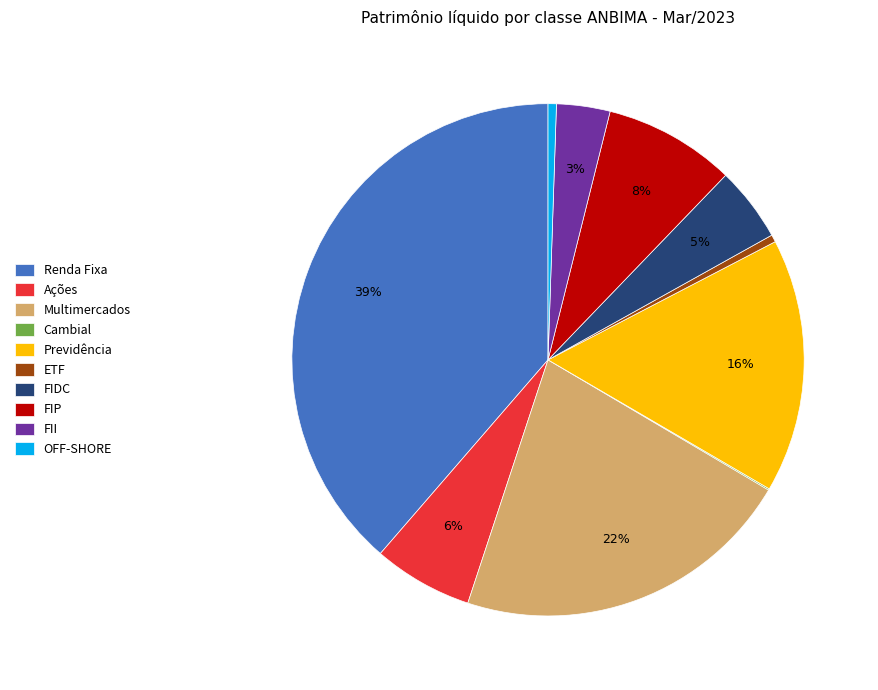

Which category has the biggest portion of the pie?

Renda Fixa